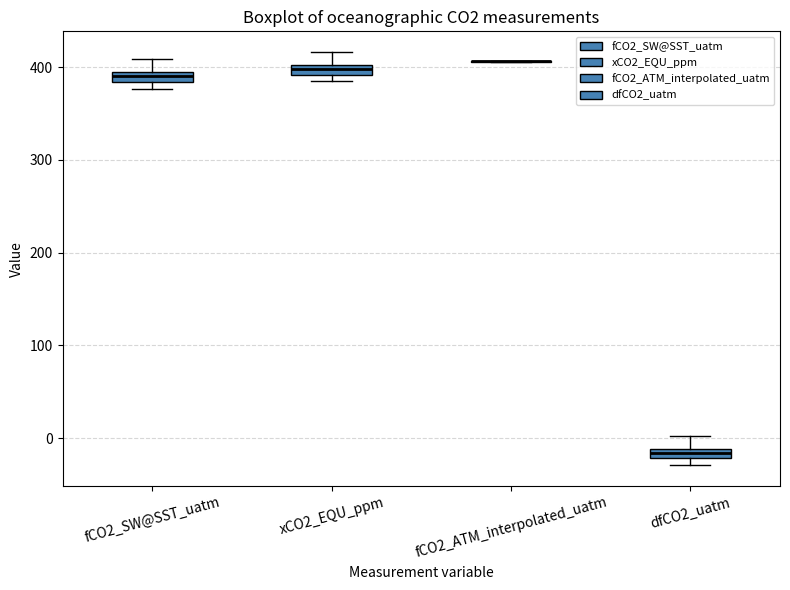

Where is the upper edge of the box for xCO2_EQU_ppm on the y-axis? The values are not printed on the chart, so give them approximately, as read against the axis.

400